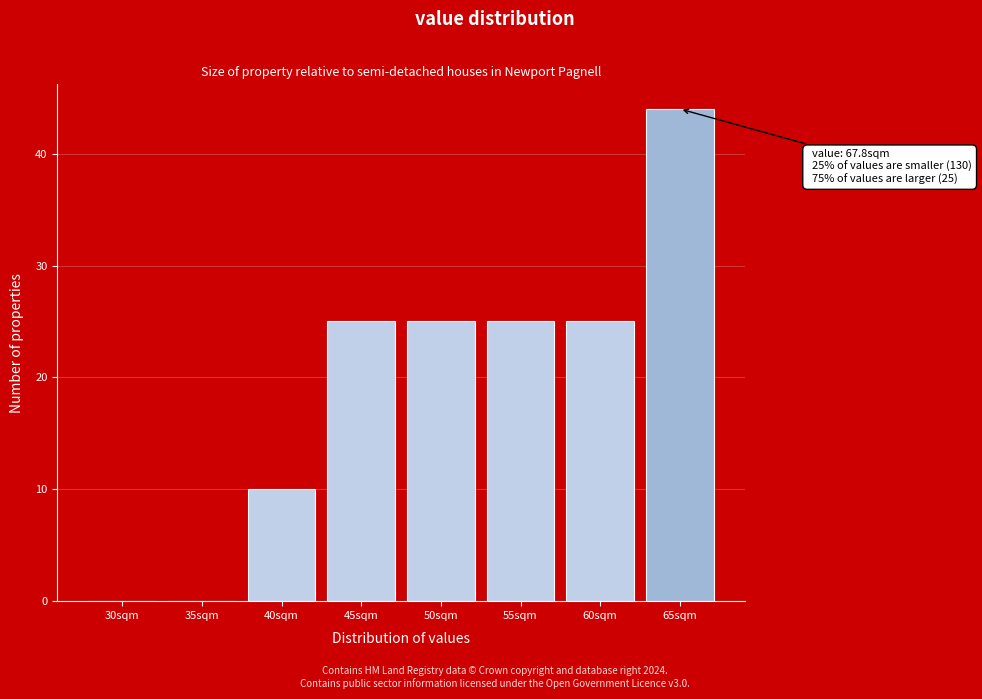

Reading left to right, extract all data points from this chart.

30sqm=0	35sqm=0	40sqm=10	45sqm=25	50sqm=25	55sqm=25	60sqm=25	65sqm=44